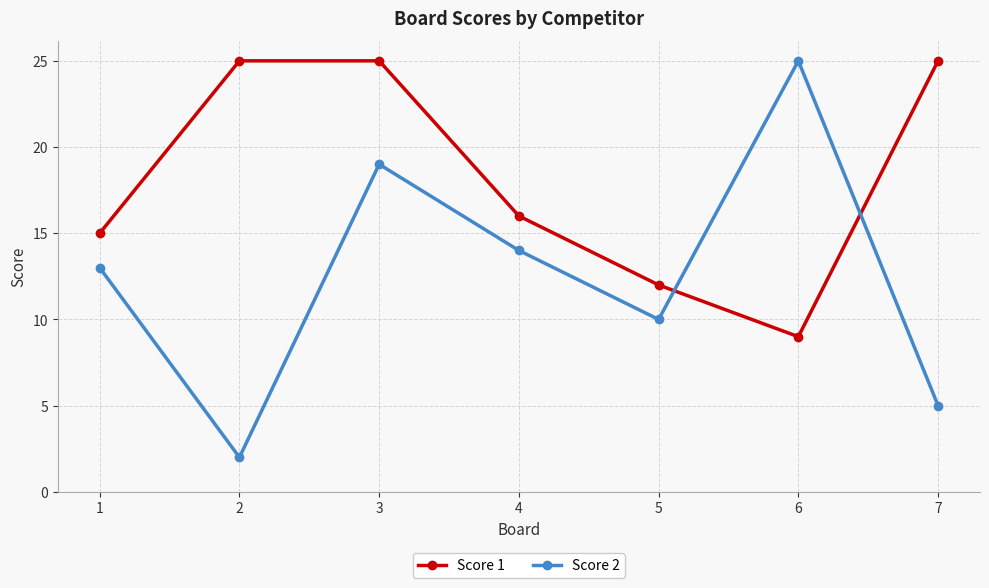

What is the value of the Score 1 point at the 1st from the left?

15